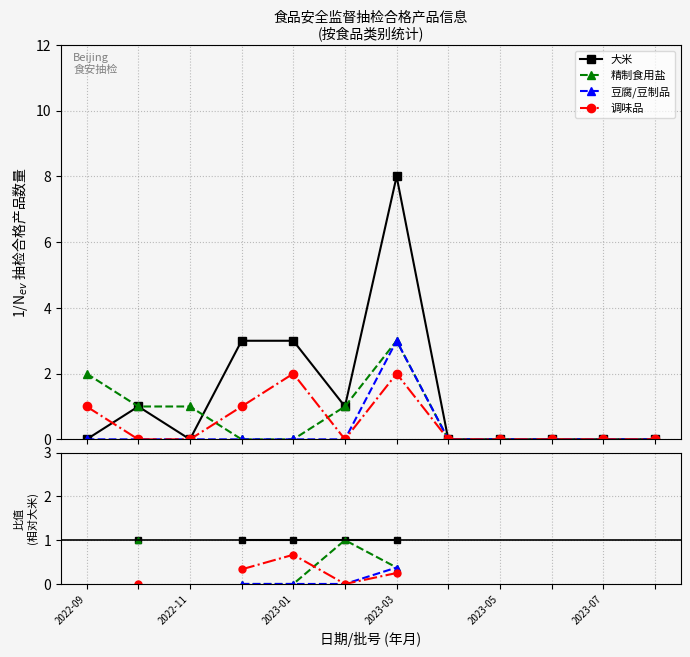

What position from the left is 2023-03?

4